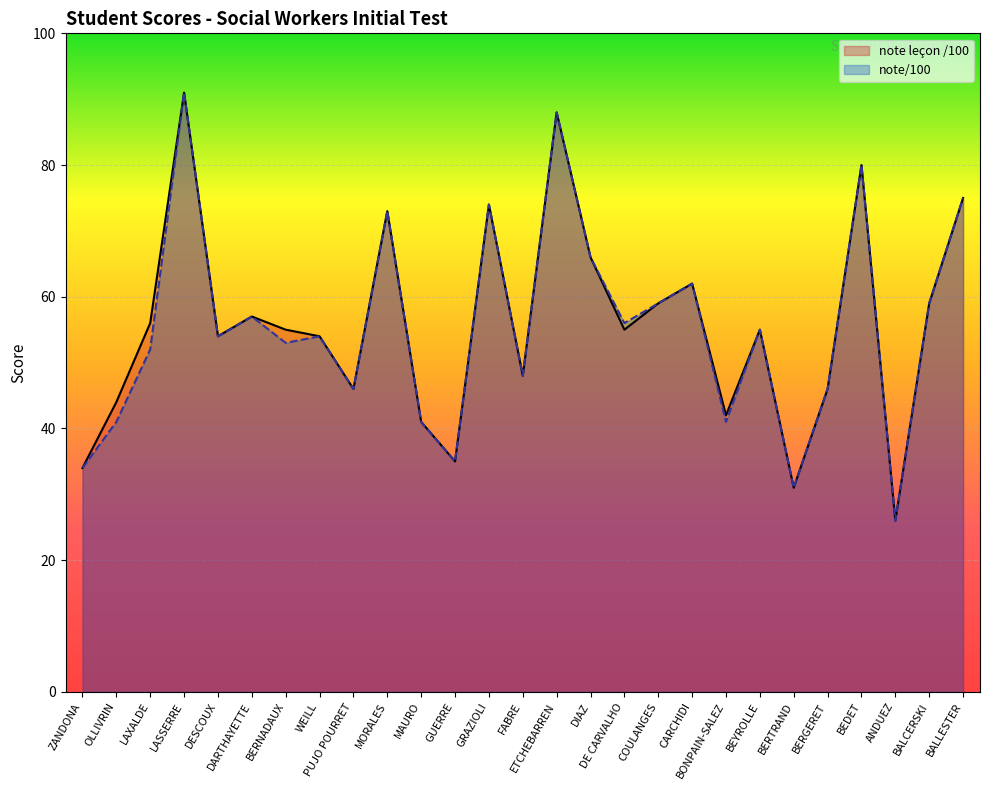

What are all the series names shown in the legend?

note leçon /100, note/100